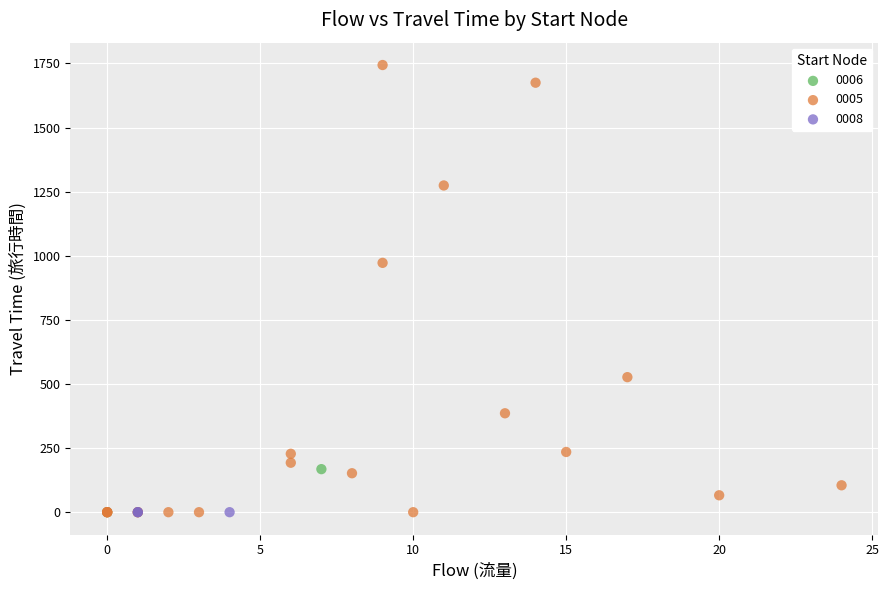

What are all the series names shown in the legend?

0006, 0005, 0008